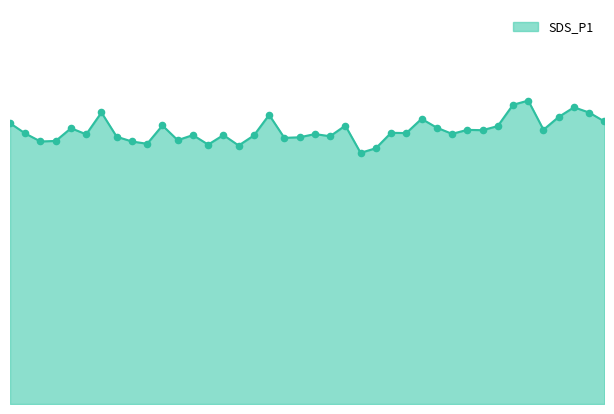

Is this an area chart (filled region under the line)?

Yes